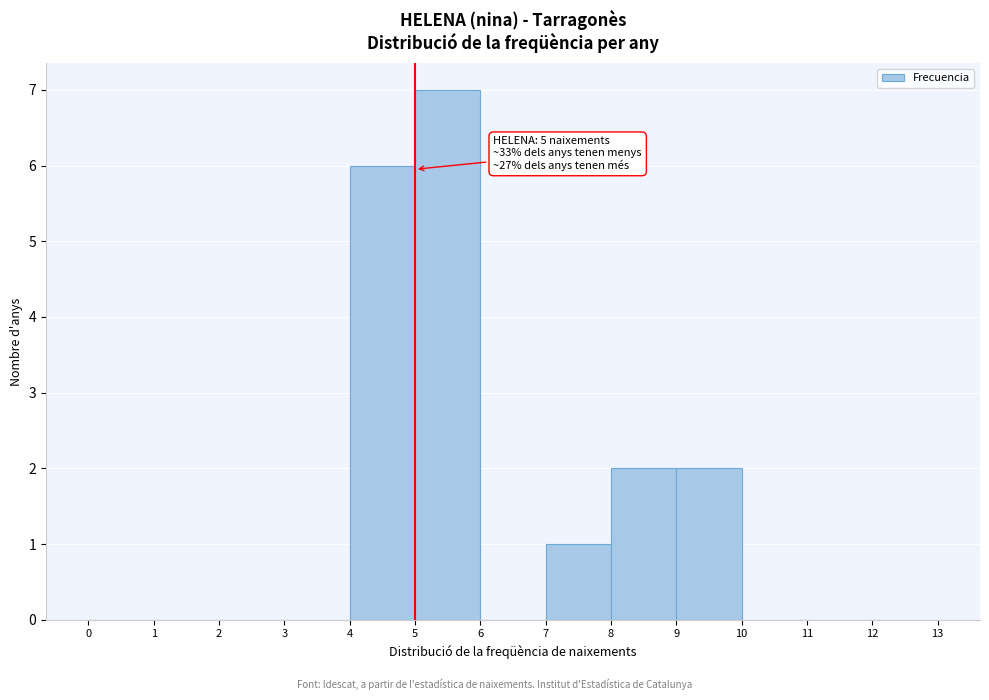

Which range on the x-axis has the tallest bar?

5 to 6